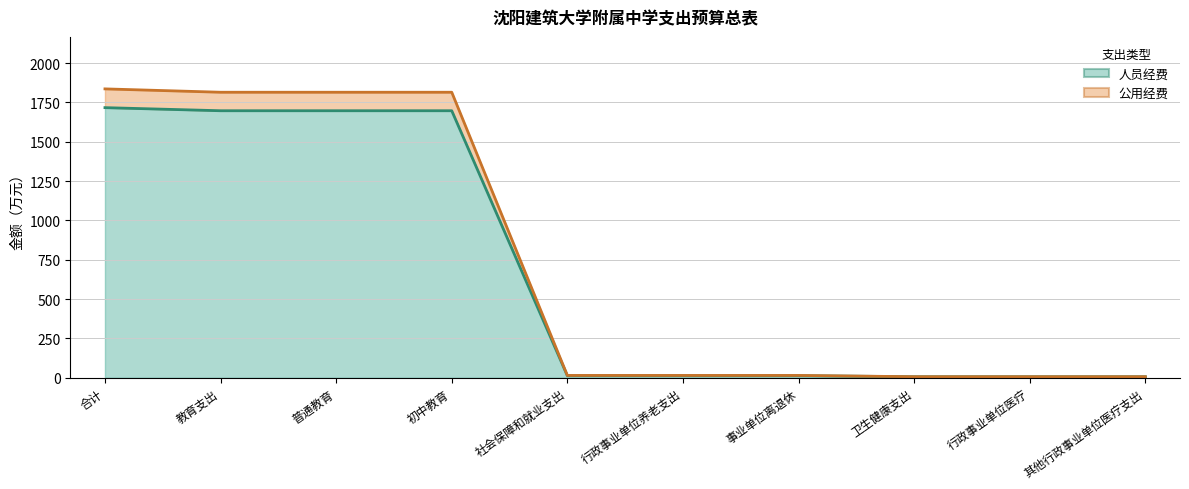

Between 教育支出 and 事业单位离退休, which series saw the biggest shift?

公用经费